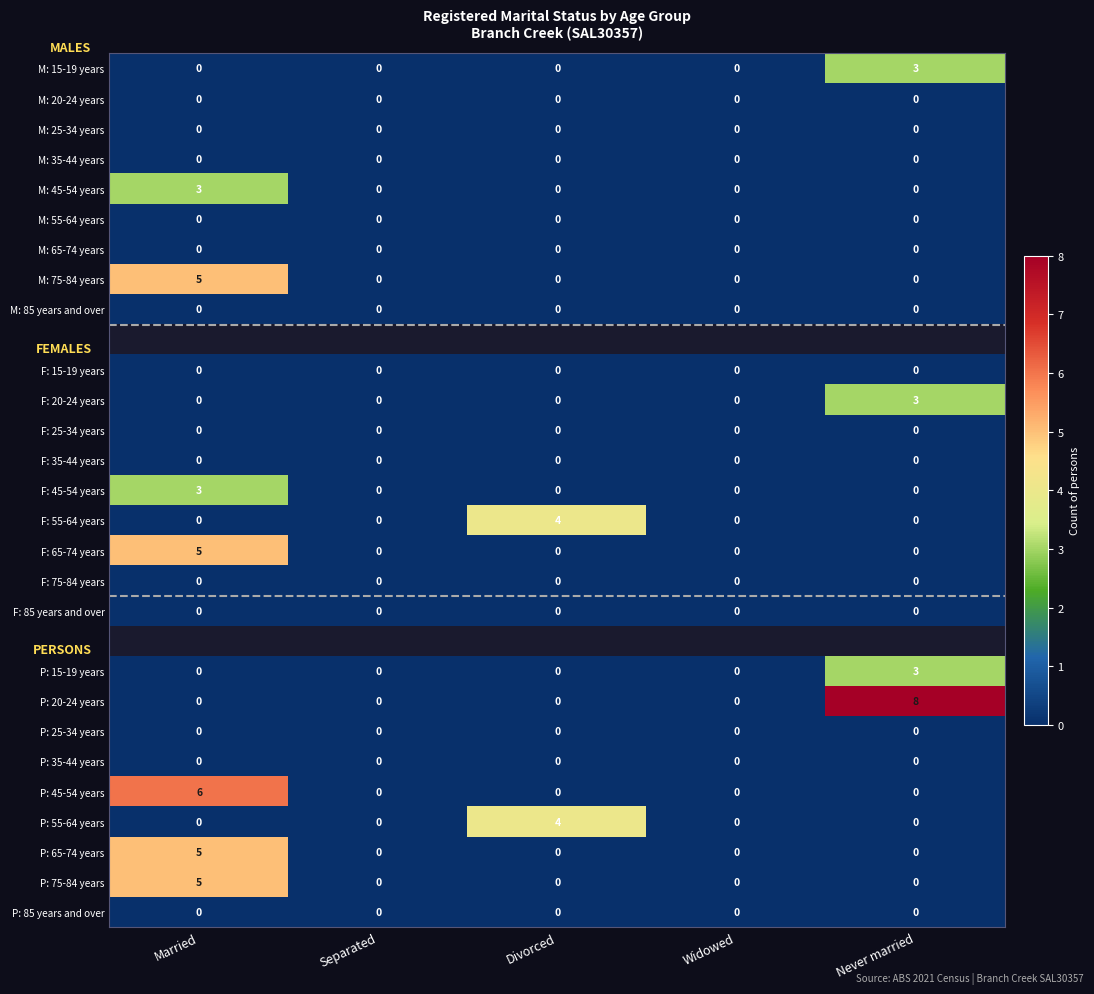

The value of F: 20-24 years at Divorced is 2. True or false?

False